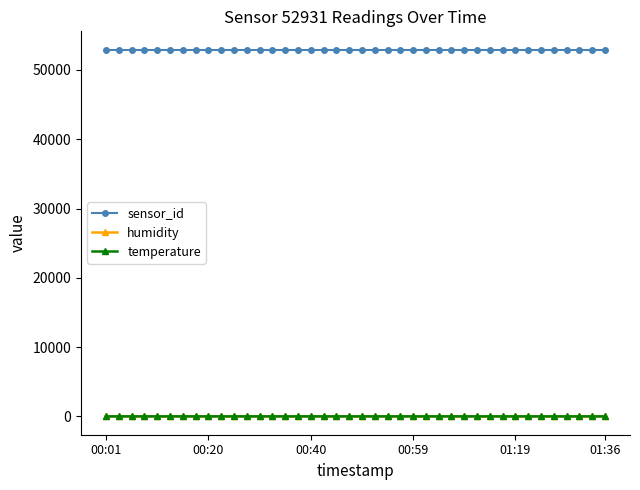

What are all the series names shown in the legend?

sensor_id, humidity, temperature